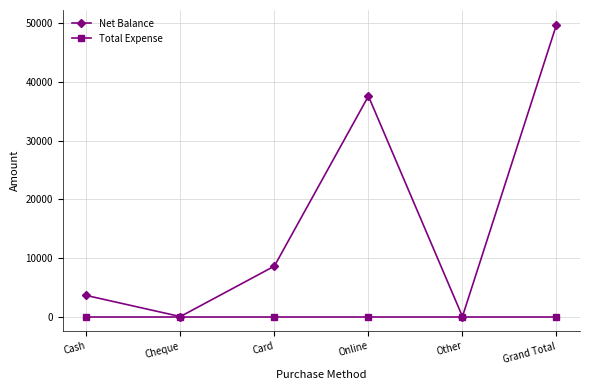

What is the label of the 5th point from the right?

Cheque